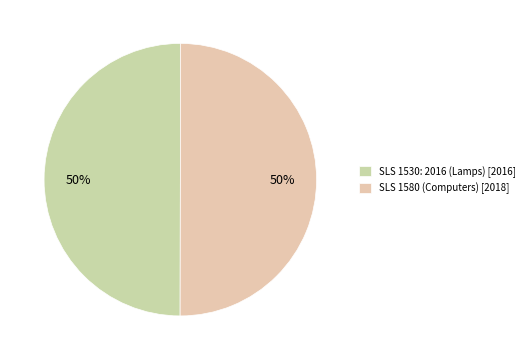

What is the ratio of the value at SLS 1530: 2016 (Lamps) to the value at SLS 1580 (Computers)?

1.0